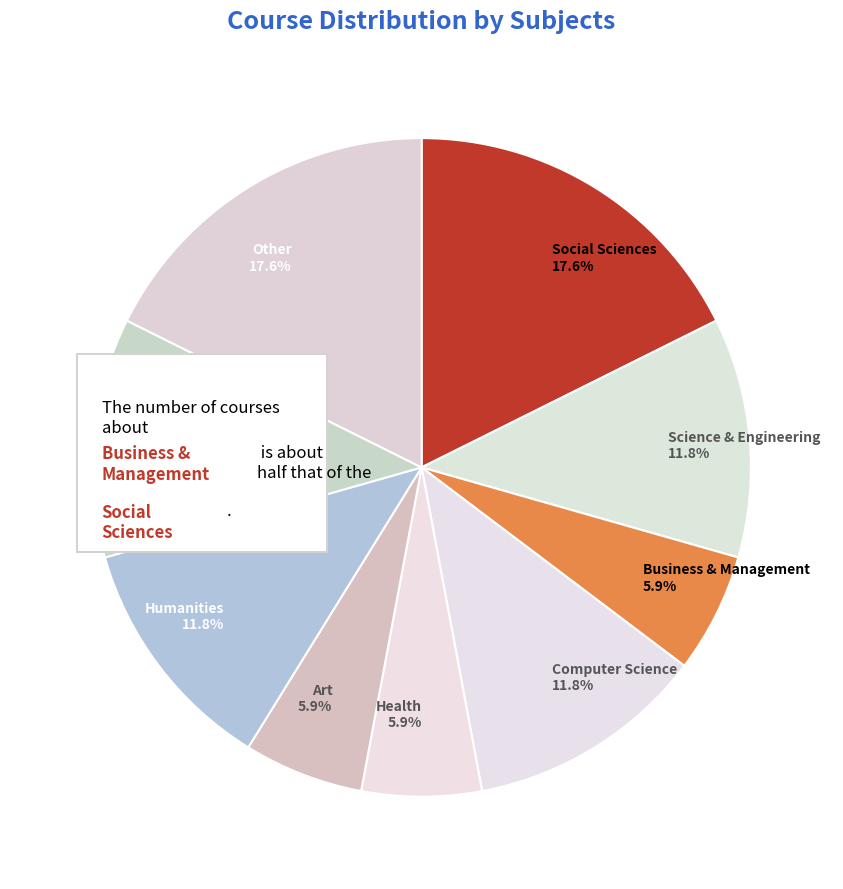

What percentage is NOT represented by Computer Science?

88.2%